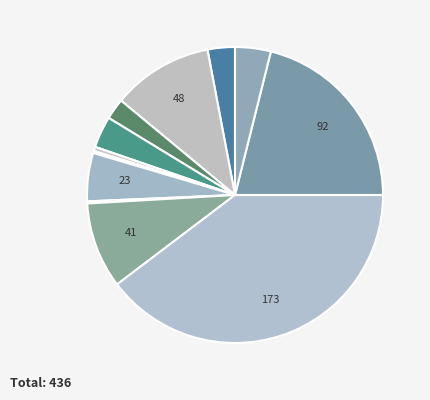

How many slices are in this pie chart?

12